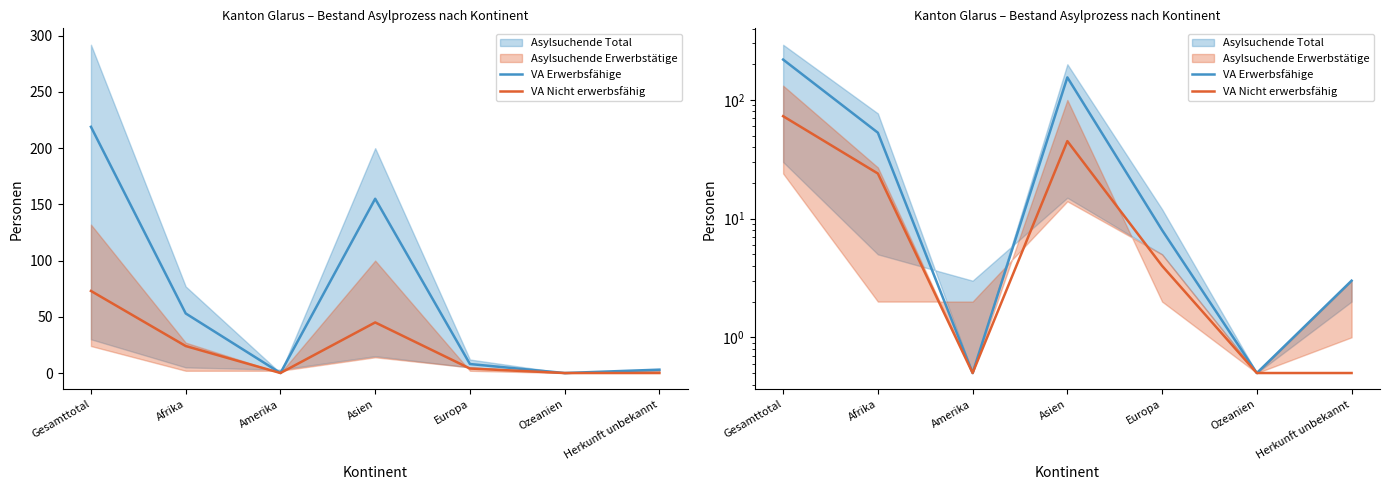

At which category is the sum across all series the highest?

Gesamttotal